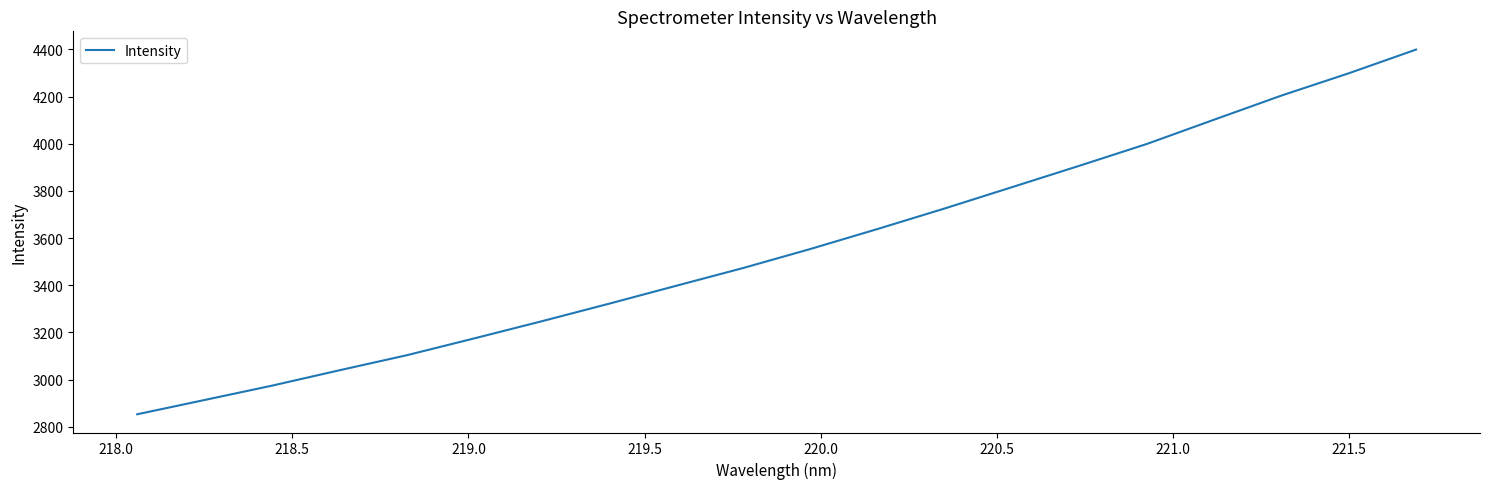

What is the difference between the maximum and second lowest values?

1486.2